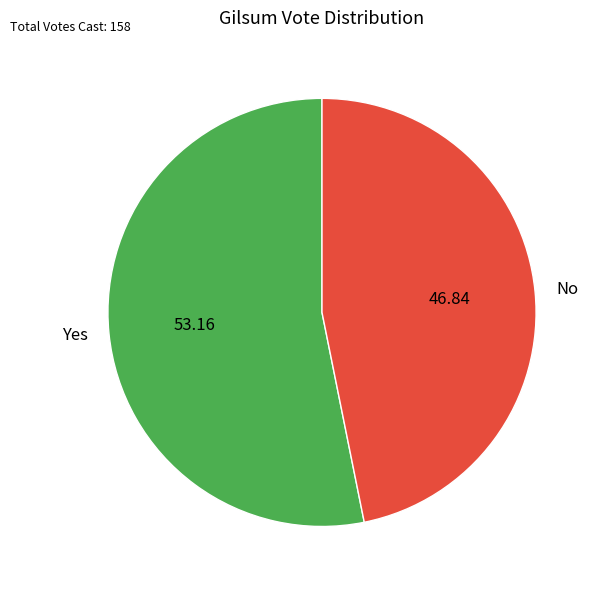

What is the ratio of the value at Yes to the value at No?

1.1